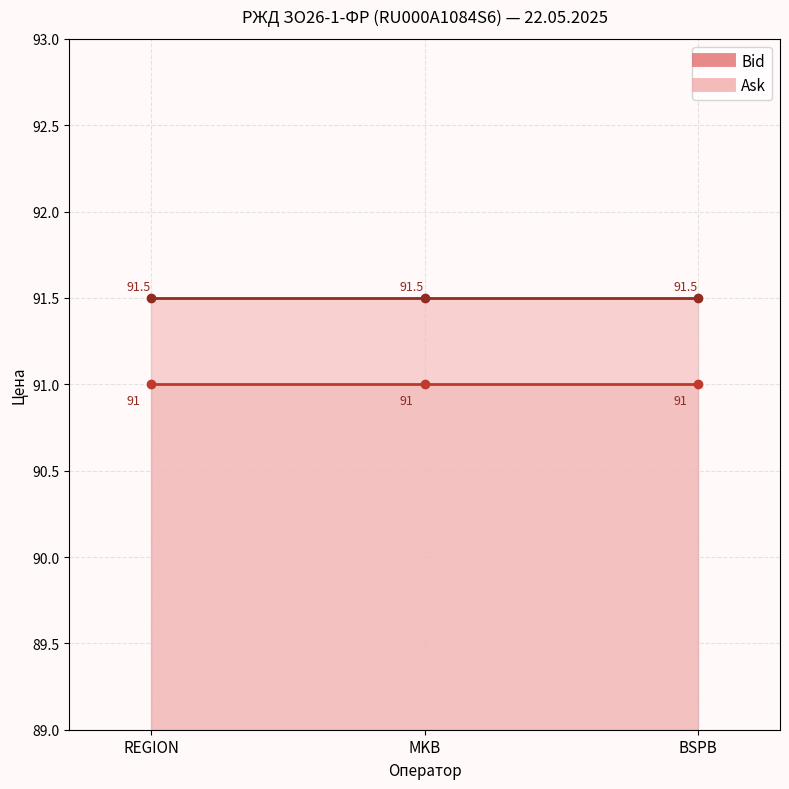

Rank the categories by Ask value from highest to lowest.

REGION, MKB, BSPB